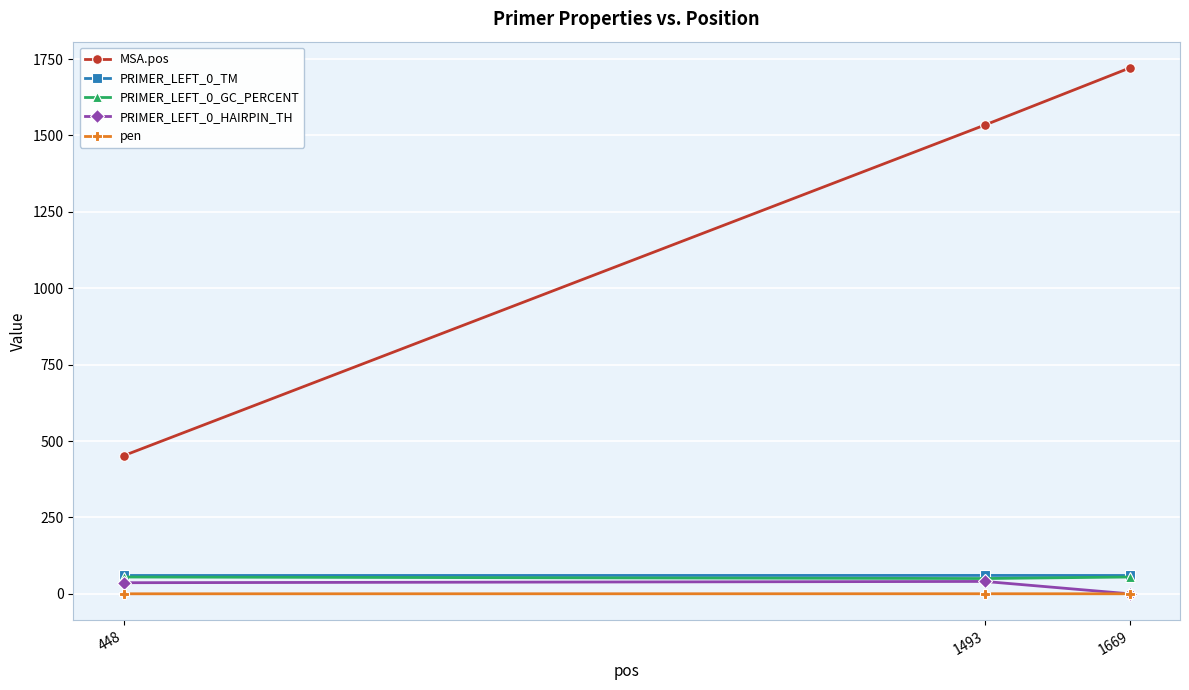

What is the value of the PRIMER_LEFT_0_GC_PERCENT point at the 3rd from the left?

55.0